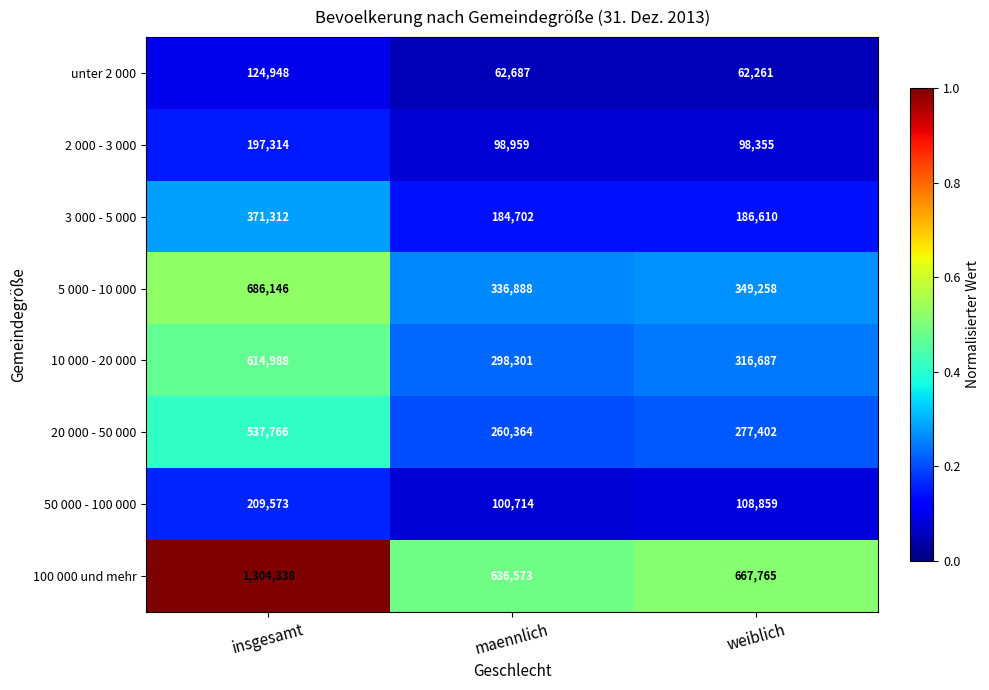

Which series has the largest total across all categories?

100 000 und mehr